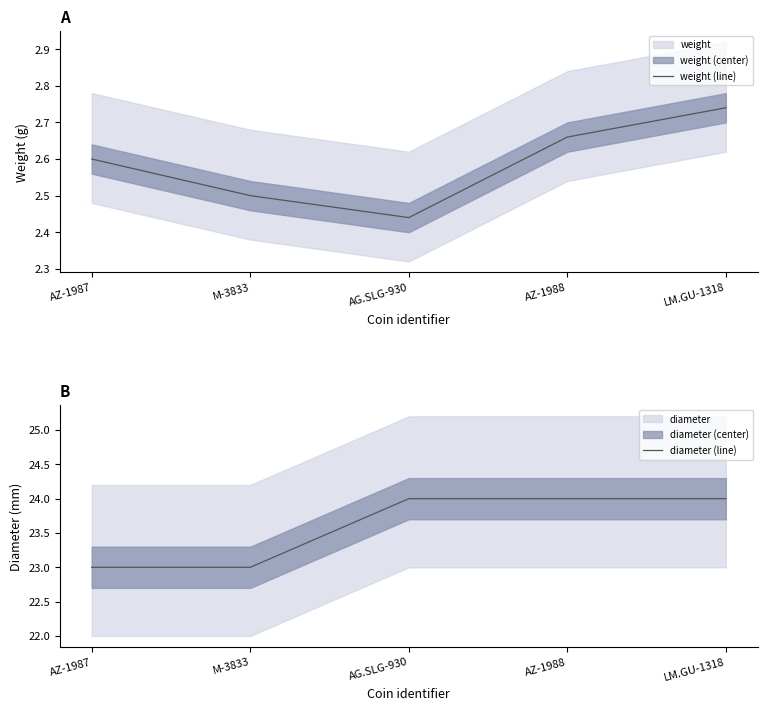

Which series has the largest total across all categories?

diameter (line)